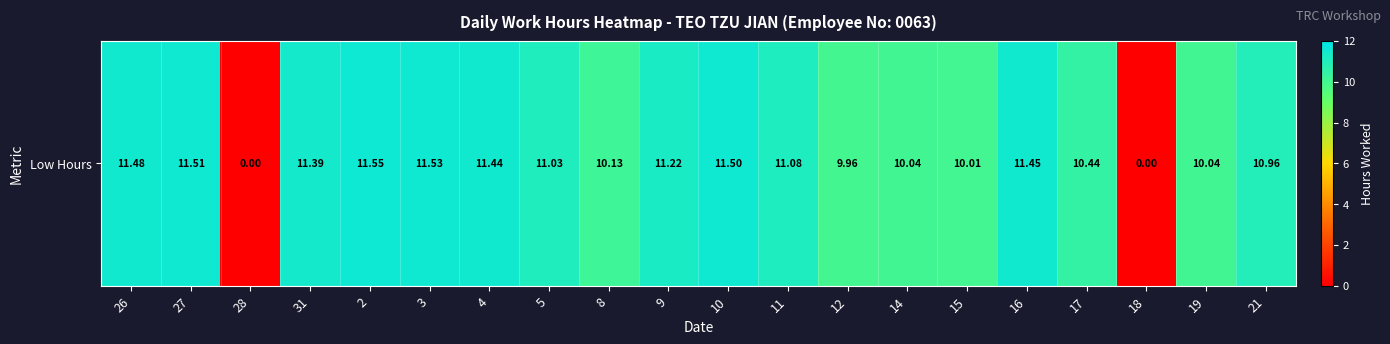

Read the value at 8.

10.1